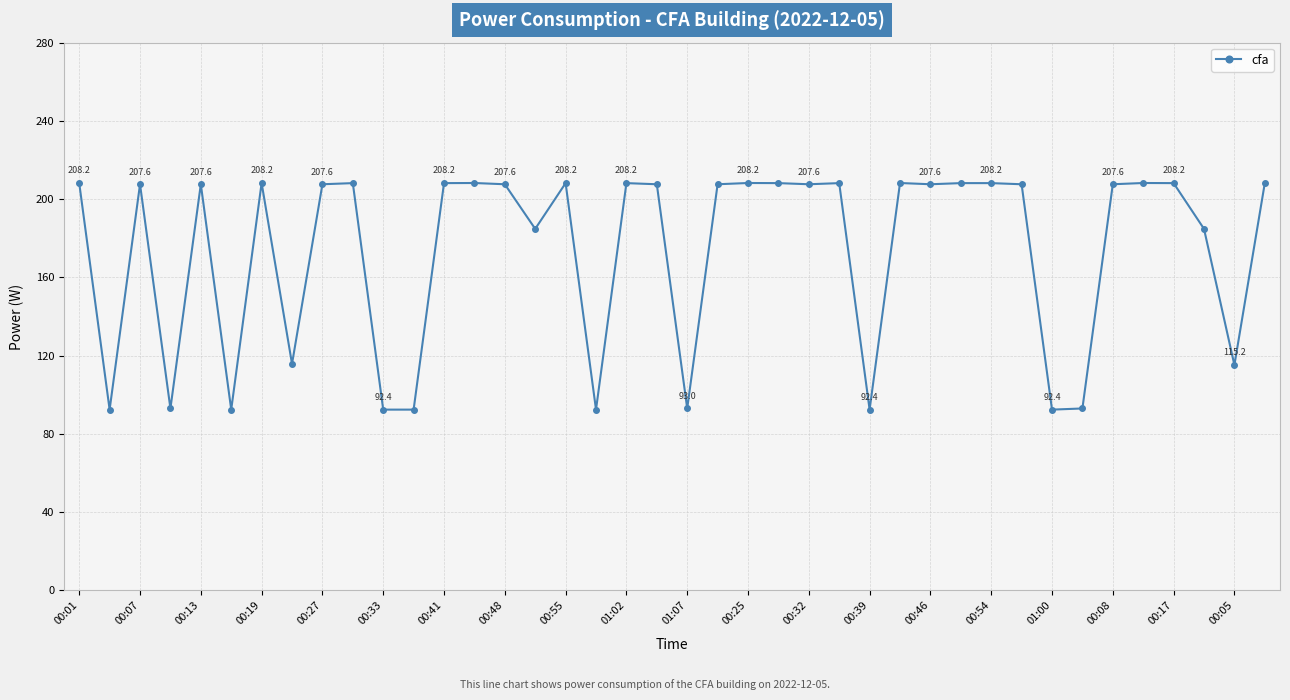

Reading right to left, list all the values displayed in this chart.

208.2	115.2	184.8	208.2	208.2	207.6	93.0	92.4	207.6	208.2	208.2	207.6	208.2	92.4	208.2	207.6	208.2	208.2	207.6	93.0	207.6	208.2	92.4	208.2	184.8	207.6	208.2	208.2	92.4	92.4	208.2	207.6	115.8	208.2	92.4	207.6	93.0	207.6	92.4	208.2